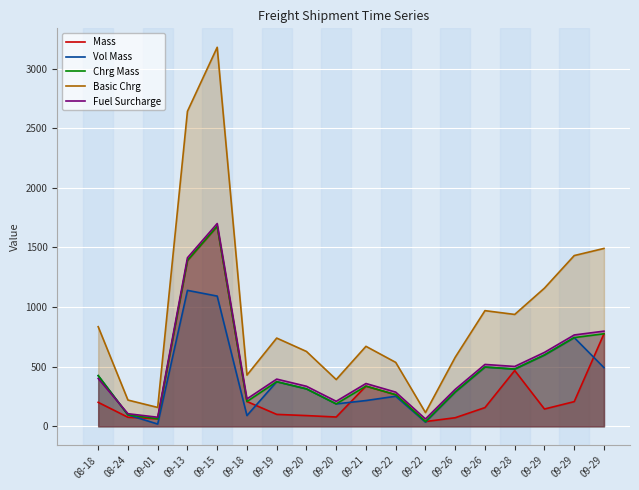

At which category is the sum across all series the highest?

09-15